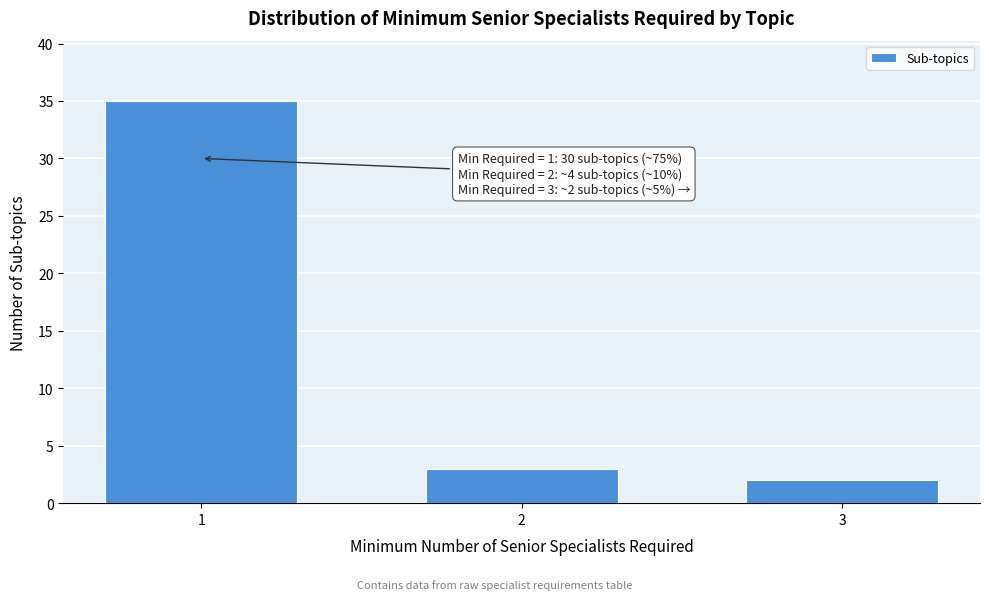

Reading right to left, transcribe all the data shown in this chart.

3=2	2=3	1=35